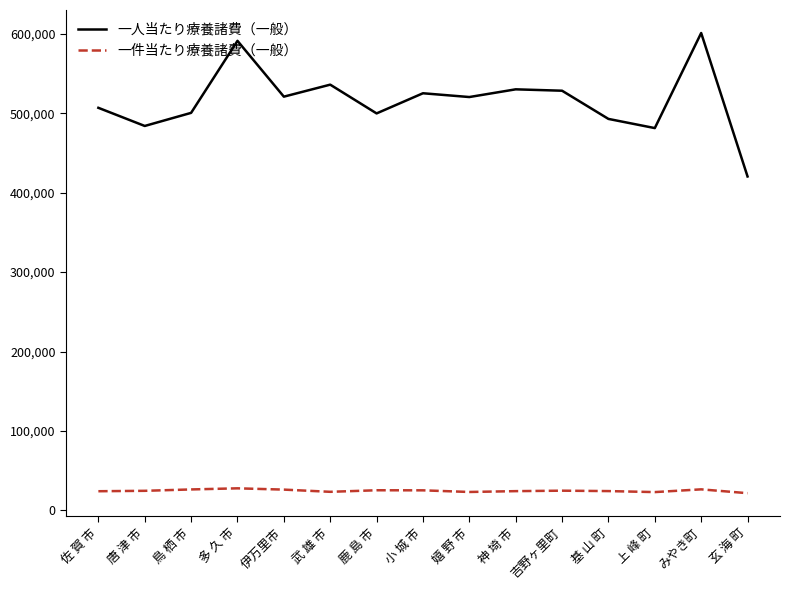

Which series has the widest spread of values?

一人当たり療養諸費（一般）